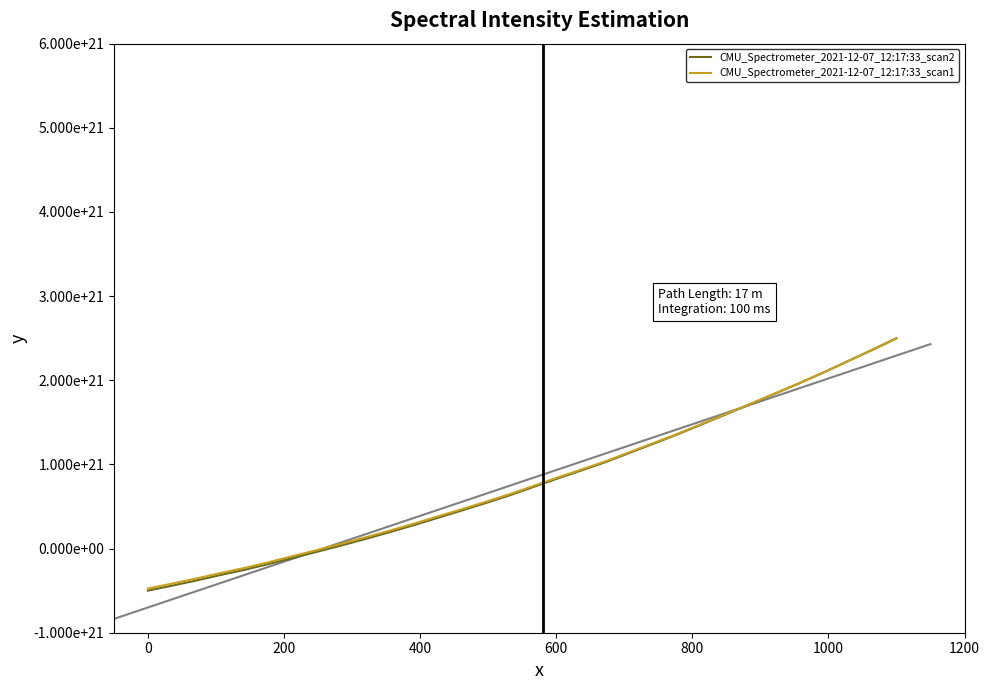

Rank the series by their maximum value, from lowest to highest.

CMU_Spectrometer_2021-12-07_12:17:33_scan1, CMU_Spectrometer_2021-12-07_12:17:33_scan2